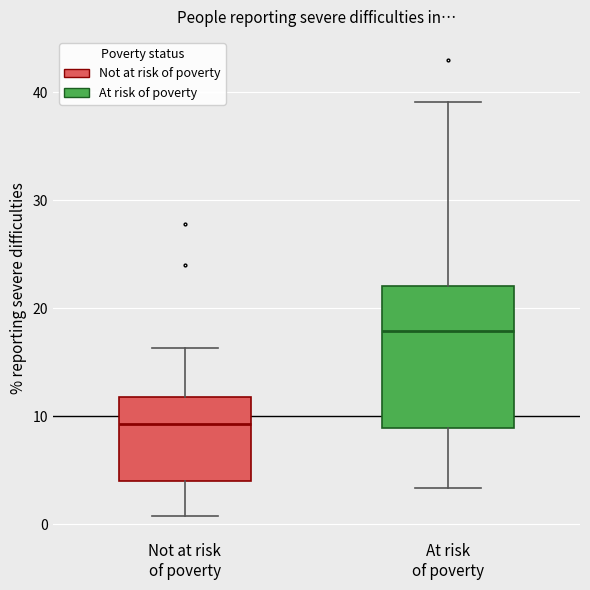

Reading left to right, read every box against the y-axis: the position of its median line, the range the box covers, and the ends of its whiskers. The values are not printed on the chart, so give them approximately, as read against the axis.

Not at risk of poverty: median 9, box 4 to 12, whiskers 1 to 16
At risk of poverty: median 18, box 9 to 22, whiskers 3 to 39